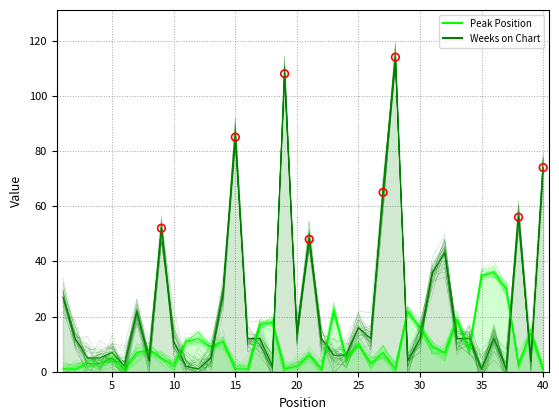

At how many categories does at least one series exceed 26?

15